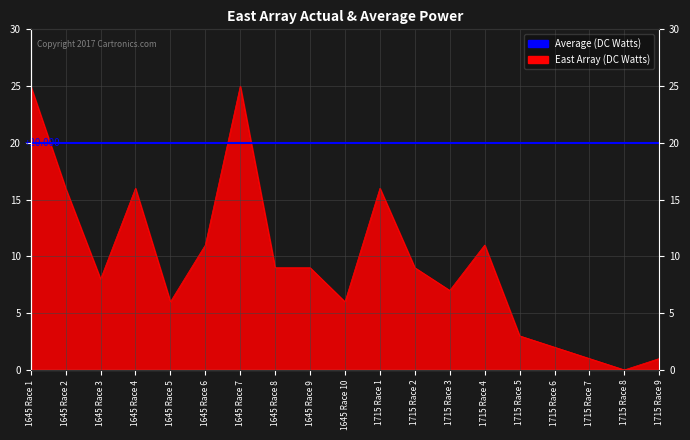

What is the greatest value displayed?

25